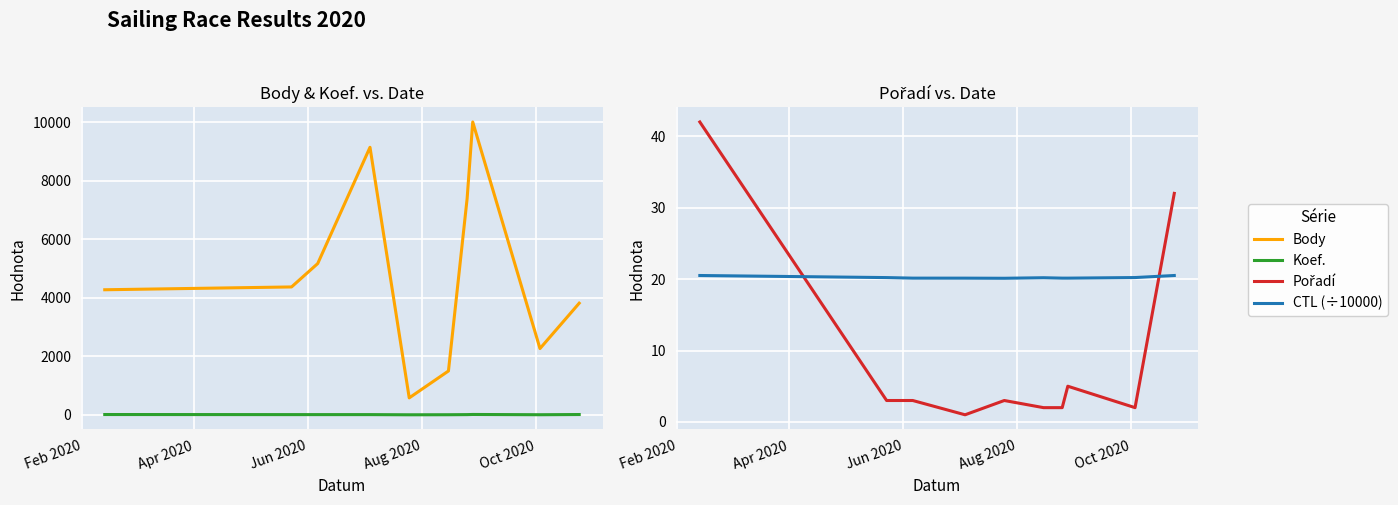

How many values in the Pořadí series exceed 3?

3